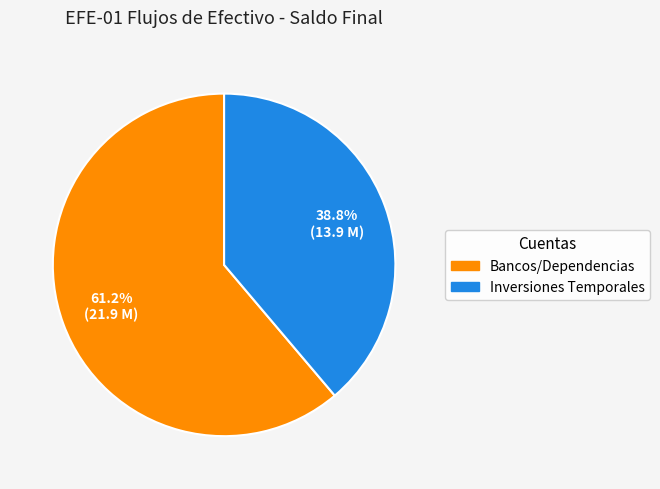

Is there any slice that represents more than half of the pie?

Yes